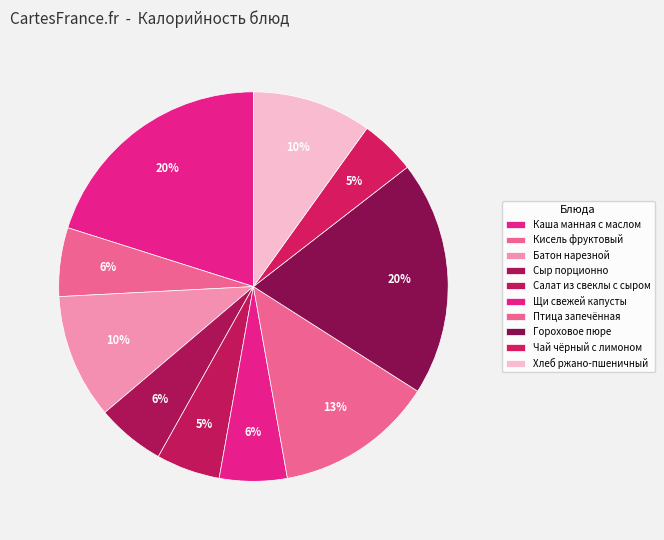

How many slices are in this pie chart?

10